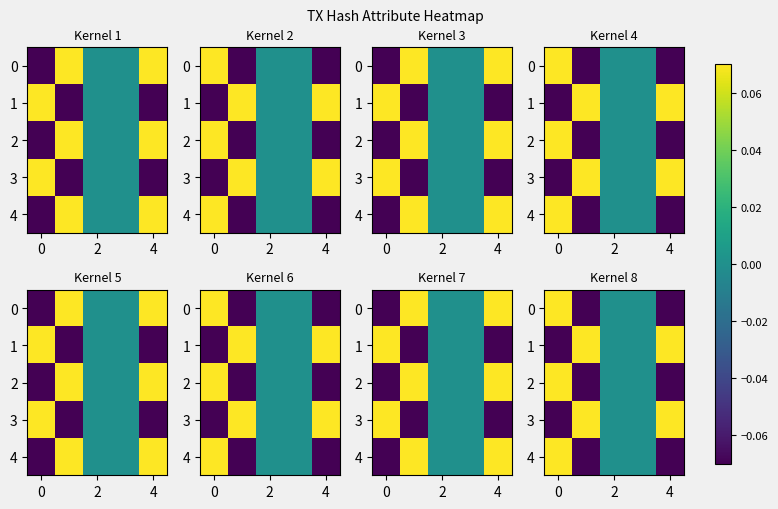

True or false: row_3 has a value of 0.1 at 2.

False